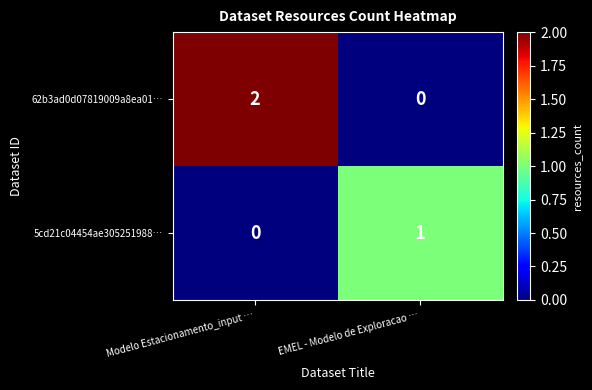

At which category is the sum across all series the highest?

Modelo Estacionamento_input …